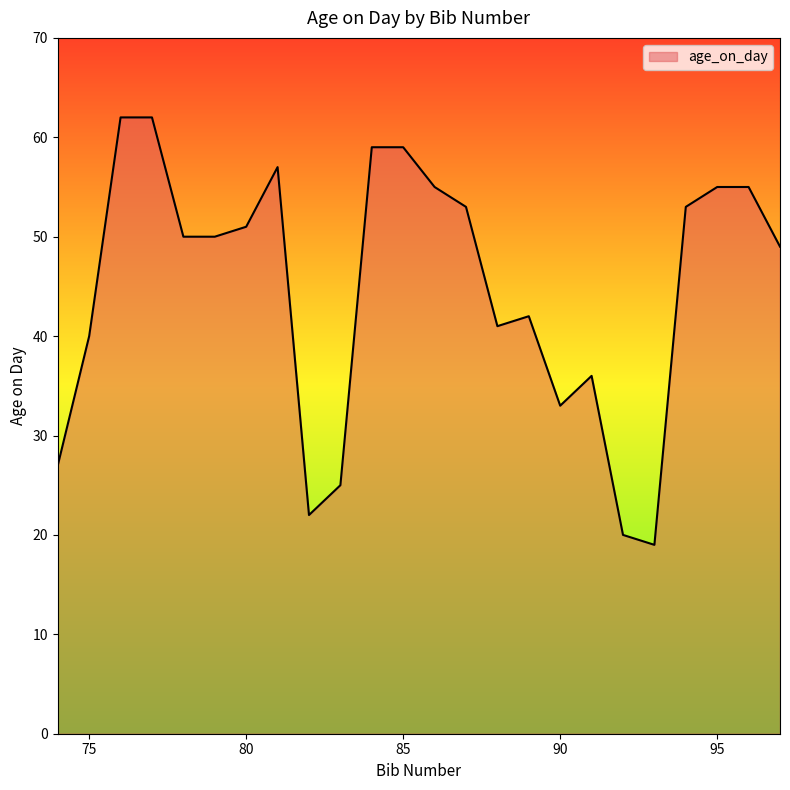

What is the smallest value displayed?

19